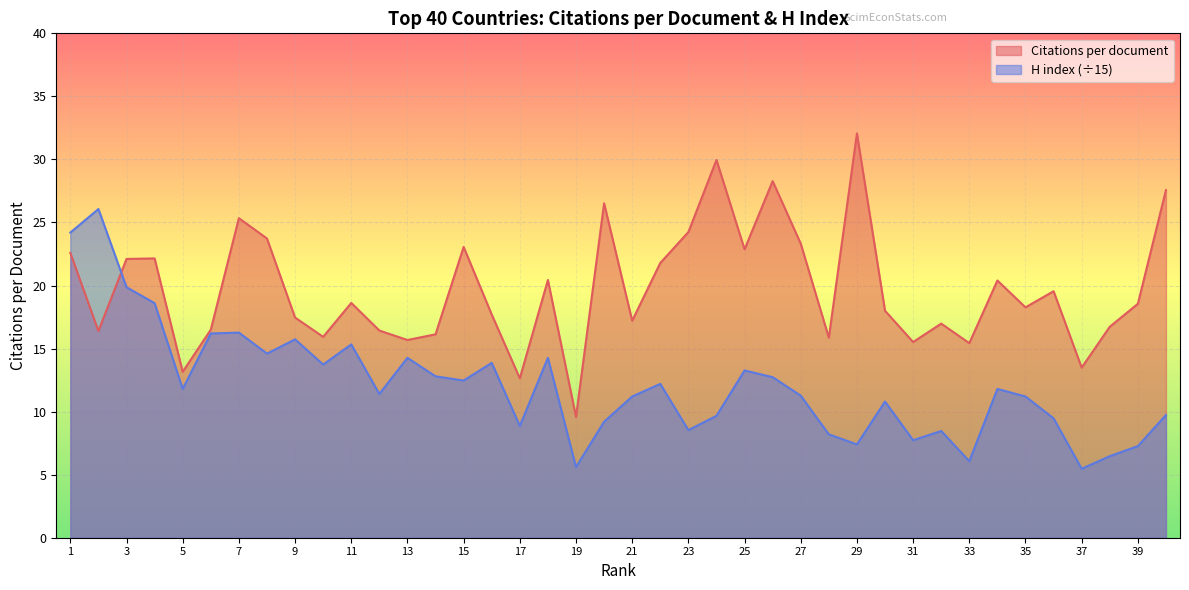

How many interior local valleys does the H index series have?

12